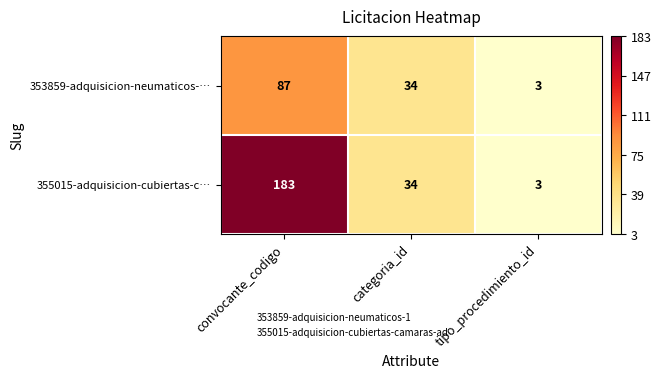

Which series has the largest total across all categories?

355015-adquisicion-cubiertas-c…